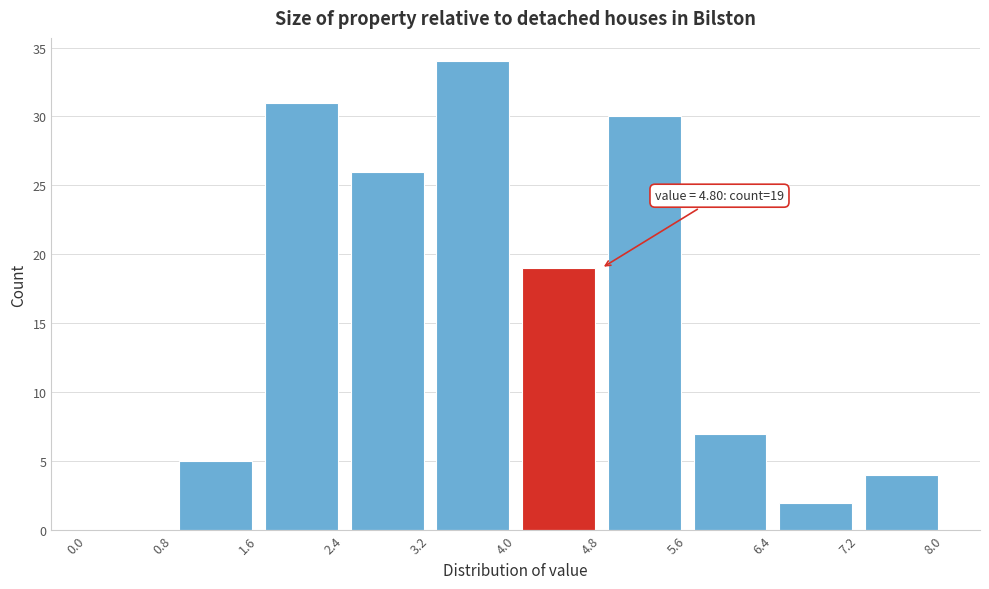

Which range on the x-axis has the tallest bar?

3.2 to 4.0